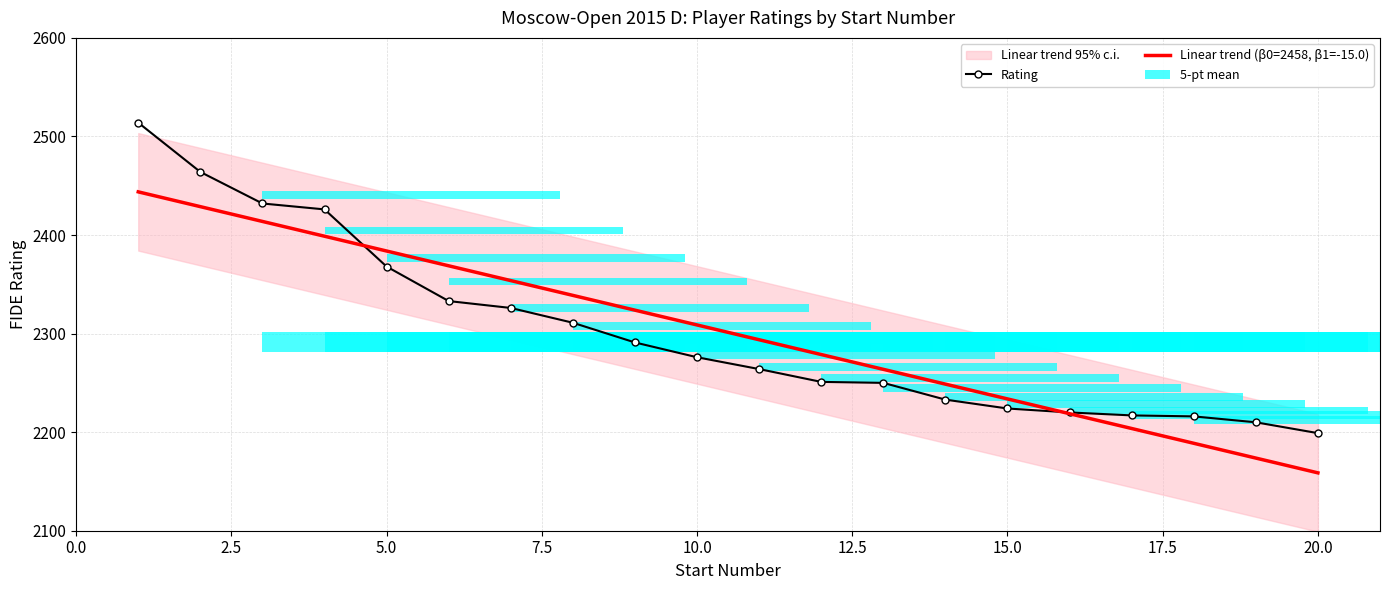

What is the sum of all values?

46025